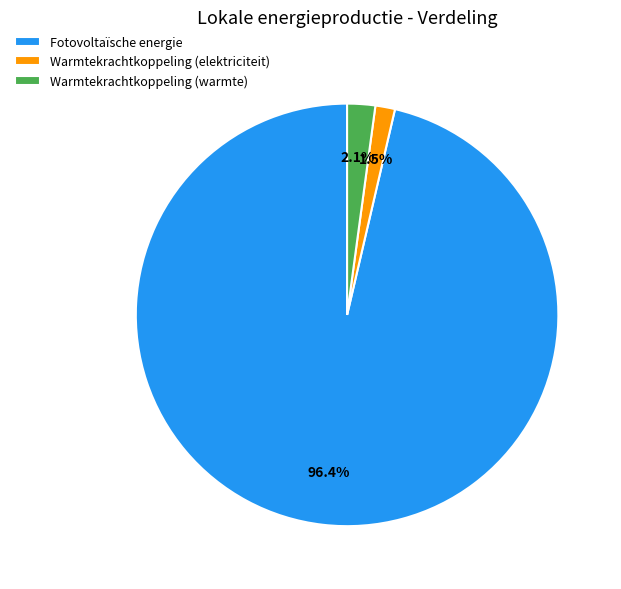

Is Fotovoltaïsche energie the majority of the pie?

Yes